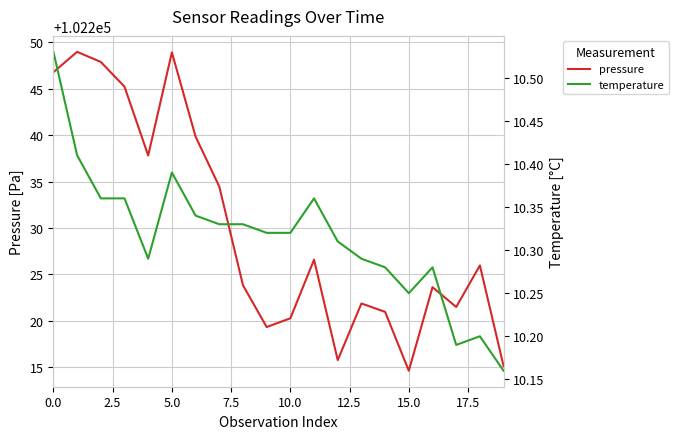

True or false: pressure has a value of 102248.9 at 5.0.

True